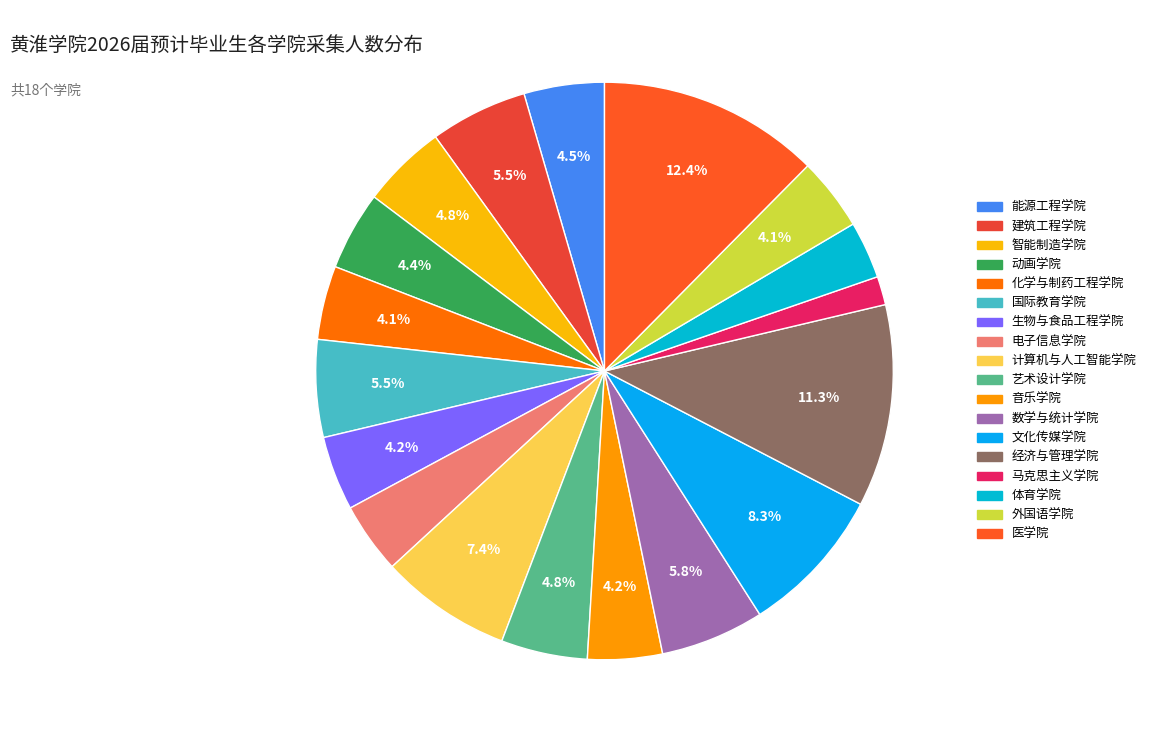

To the nearest percent, what portion does 外国语学院 represent?

4%